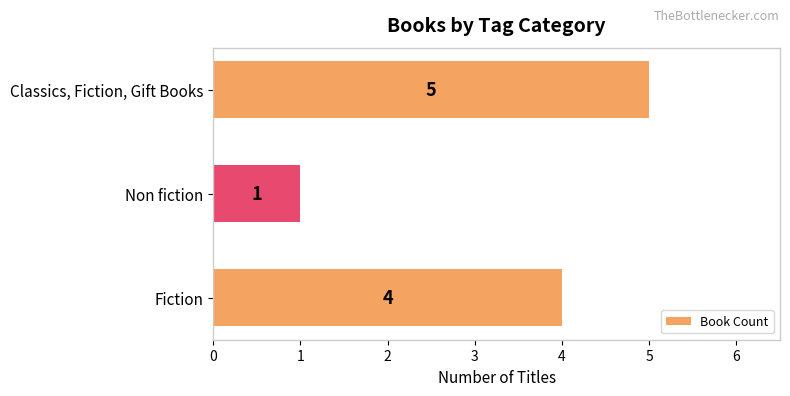

What is the ratio of the value at Classics, Fiction, Gift Books to the value at Non fiction?

5.0